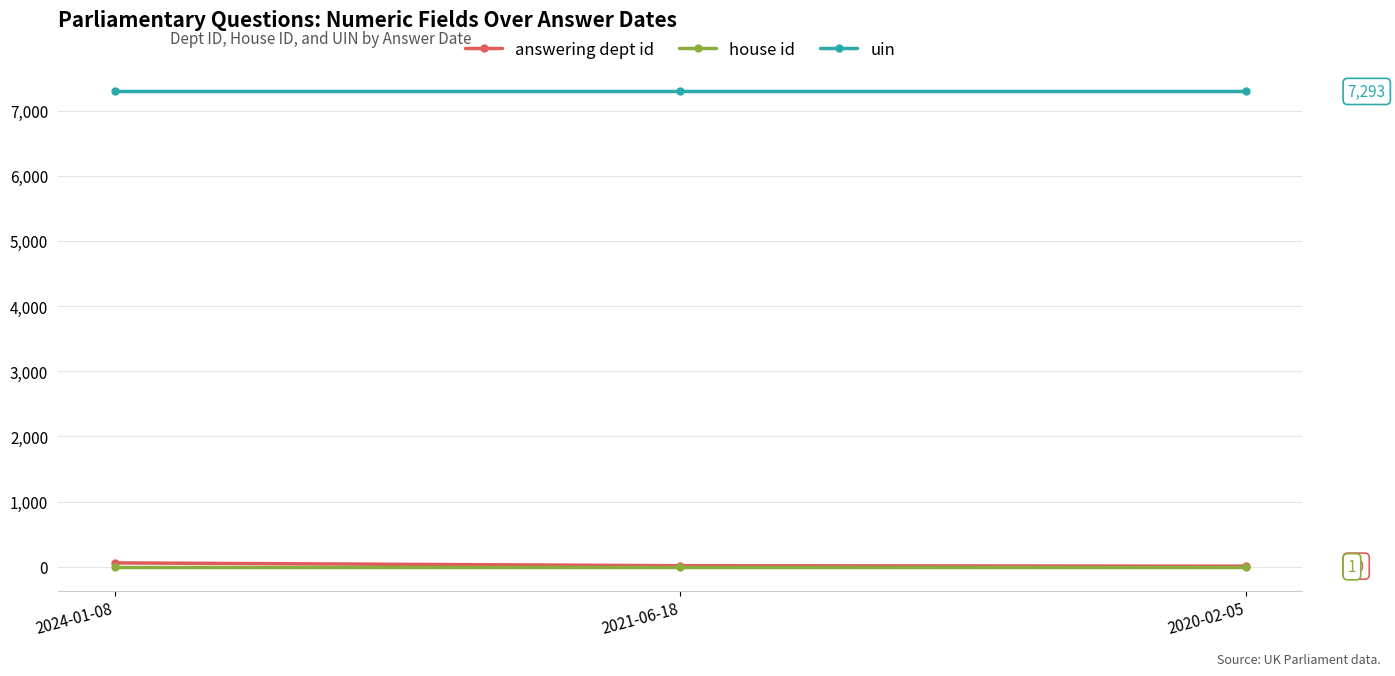

Is the value of answering dept id at 2024-01-08 greater than the value of uin at 2021-06-18?

No